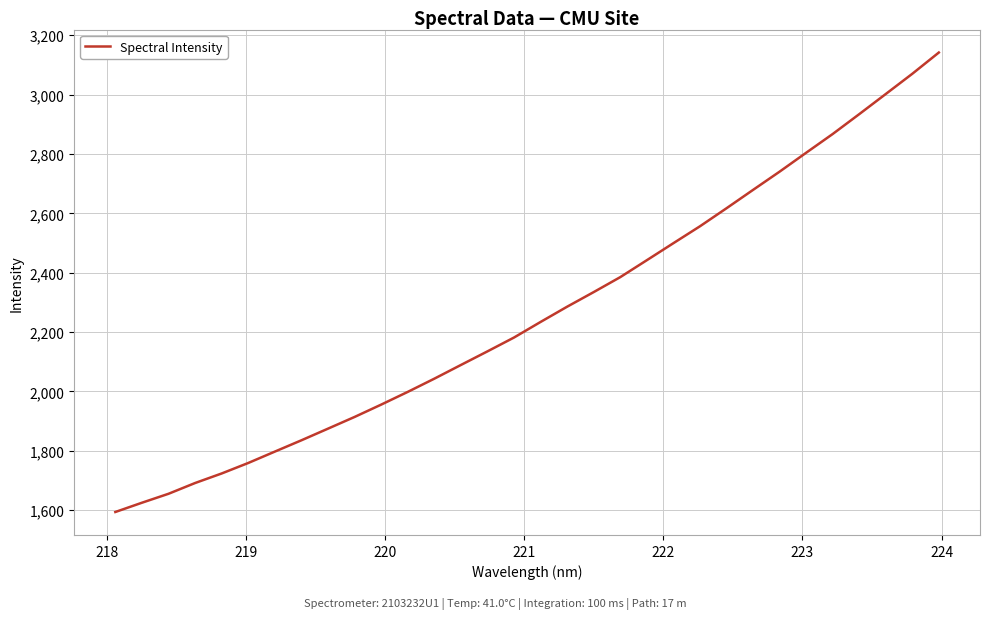

What is the greatest value displayed?

3141.7